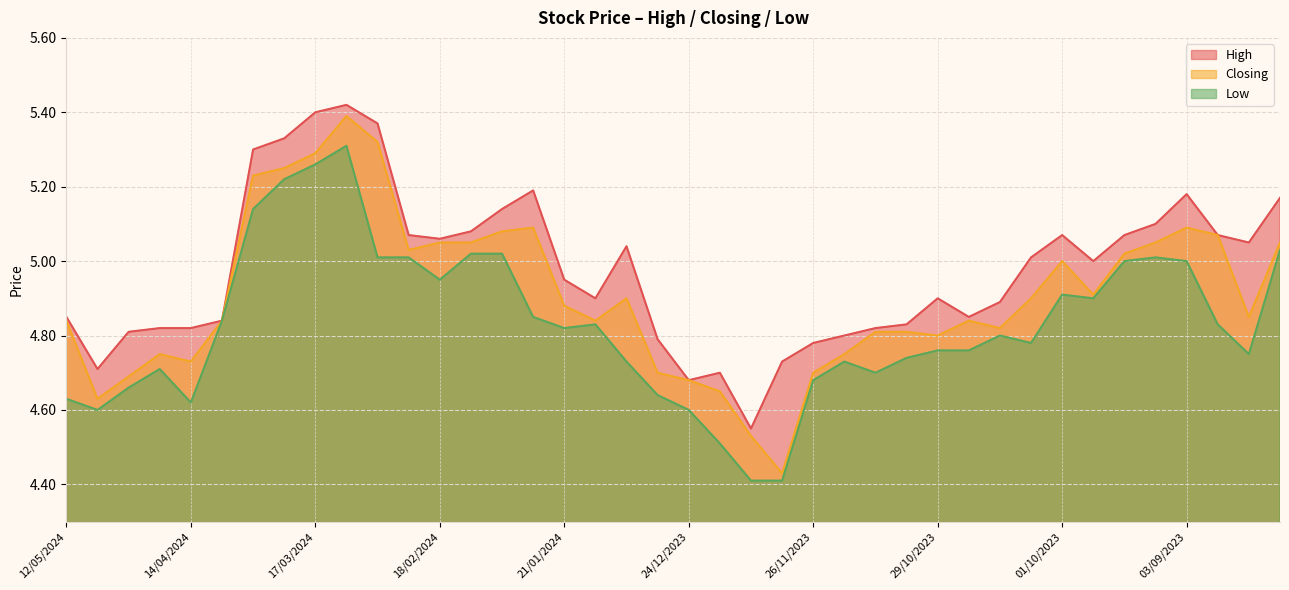

How many lines are shown in the chart?

3